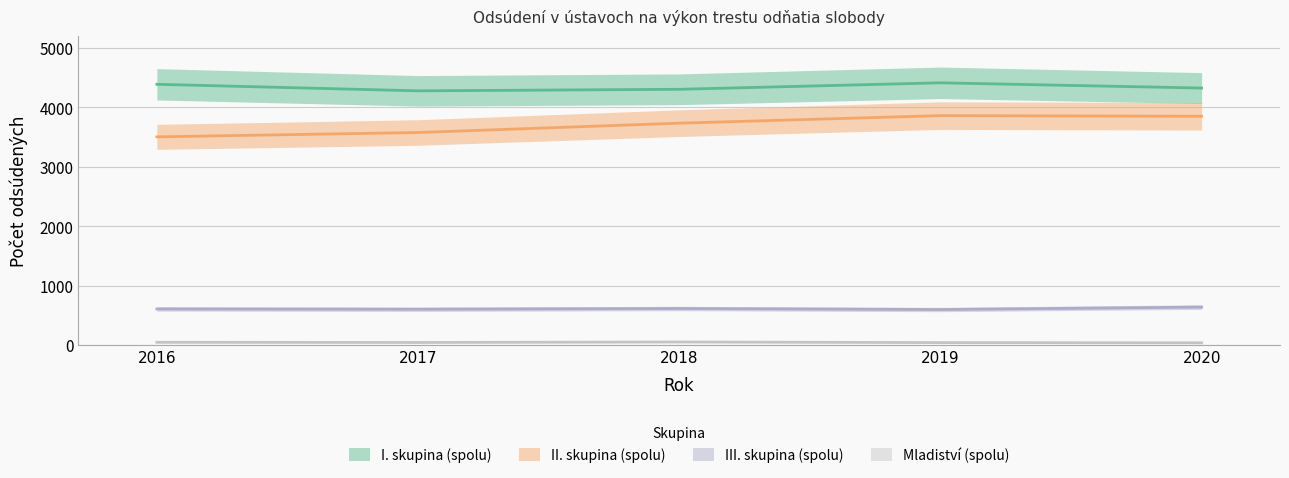

True or false: III. skupina (spolu) has more than 1 interior local peaks.

False